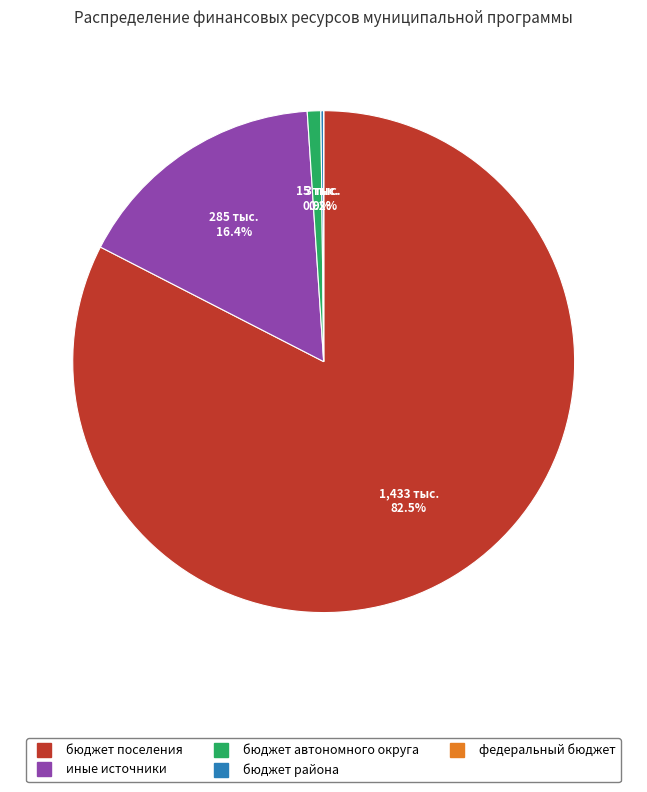

Is there a majority slice in this chart?

Yes